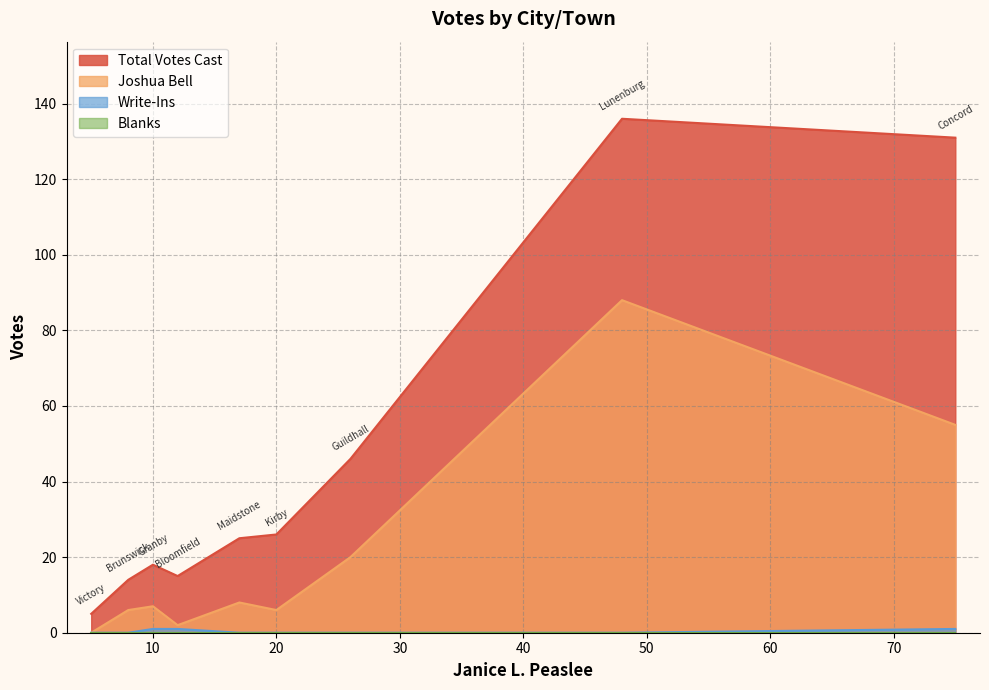

What is the difference between the maximum and minimum values in the Joshua Bell series?

88